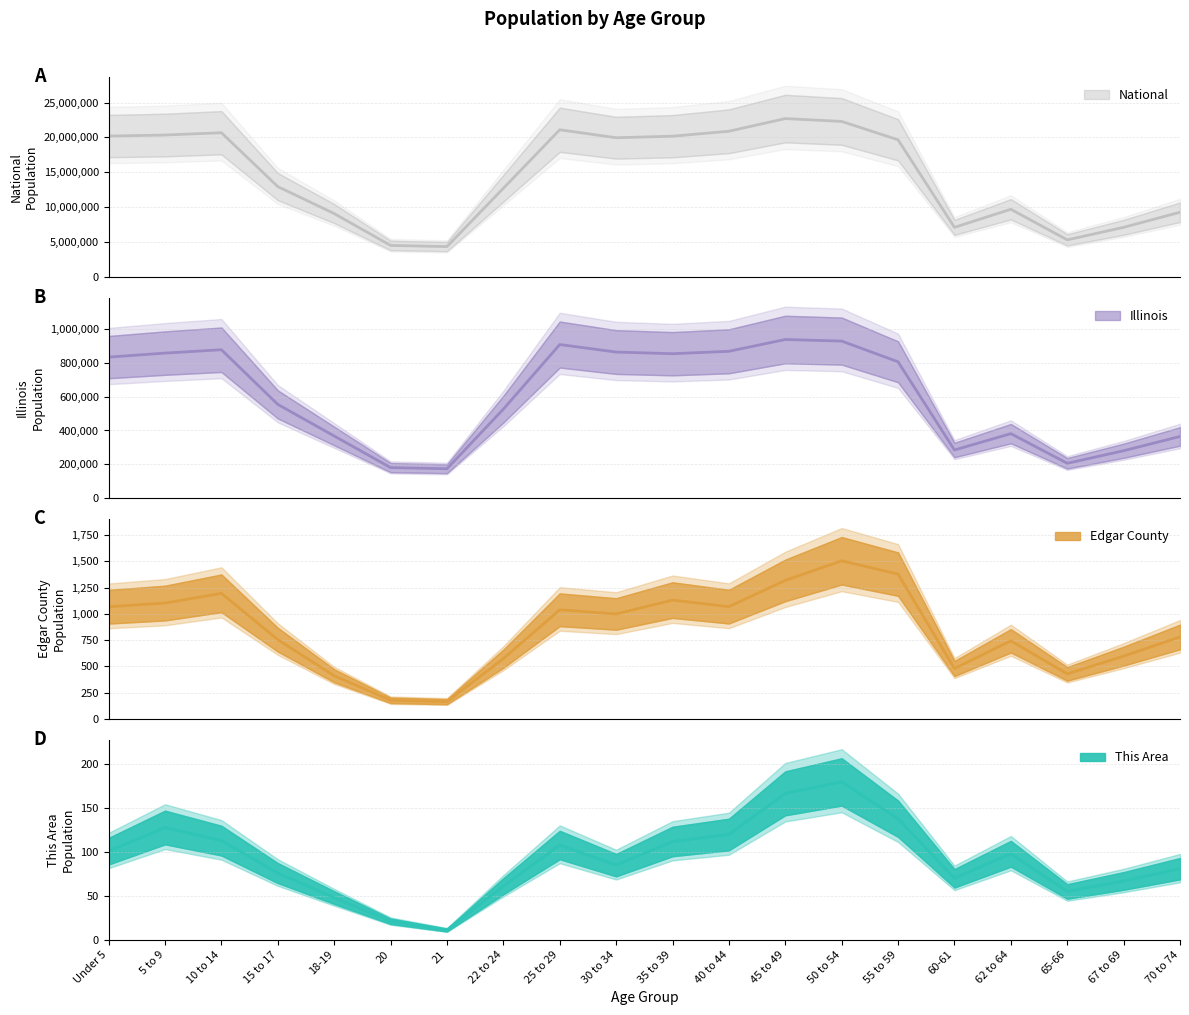

Reading left to right, list all the values displayed in this chart.

This Area: Under 5=101	5 to 9=128	10 to 14=113	15 to 17=76	18-19=48	20=21	21=11	22 to 24=61	25 to 29=108	30 to 34=85	35 to 39=112	40 to 44=120	45 to 49=167	50 to 54=180	55 to 59=138	60-61=70	62 to 64=98	65-66=55	67 to 69=67	70 to 74=81
Edgar County: Under 5=1068	5 to 9=1103	10 to 14=1196	15 to 17=754	18-19=410	20=176	21=163	22 to 24=573	25 to 29=1039	30 to 34=999	35 to 39=1131	40 to 44=1069	45 to 49=1319	50 to 54=1506	55 to 59=1379	60-61=479	62 to 64=743	65-66=428	67 to 69=597	70 to 74=780
Illinois: Under 5=835577	5 to 9=859405	10 to 14=879448	15 to 17=554749	18-19=367343	20=179613	21=172795	22 to 24=526556	25 to 29=910273	30 to 34=865684	35 to 39=855790	40 to 44=870100	45 to 49=940094	50 to 54=930785	55 to 59=807778	60-61=284180	62 to 64=381249	65-66=205270	67 to 69=279790	70 to 74=364475
National: Under 5=20201362	5 to 9=20348657	10 to 14=20677194	15 to 17=12954254	18-19=9086089	20=4519129	21=4354294	22 to 24=12712576	25 to 29=21101849	30 to 34=19962099	35 to 39=20179642	40 to 44=20890964	45 to 49=22708591	50 to 54=22298125	55 to 59=19664805	60-61=7113727	62 to 64=9704197	65-66=5319902	67 to 69=7115361	70 to 74=9278166